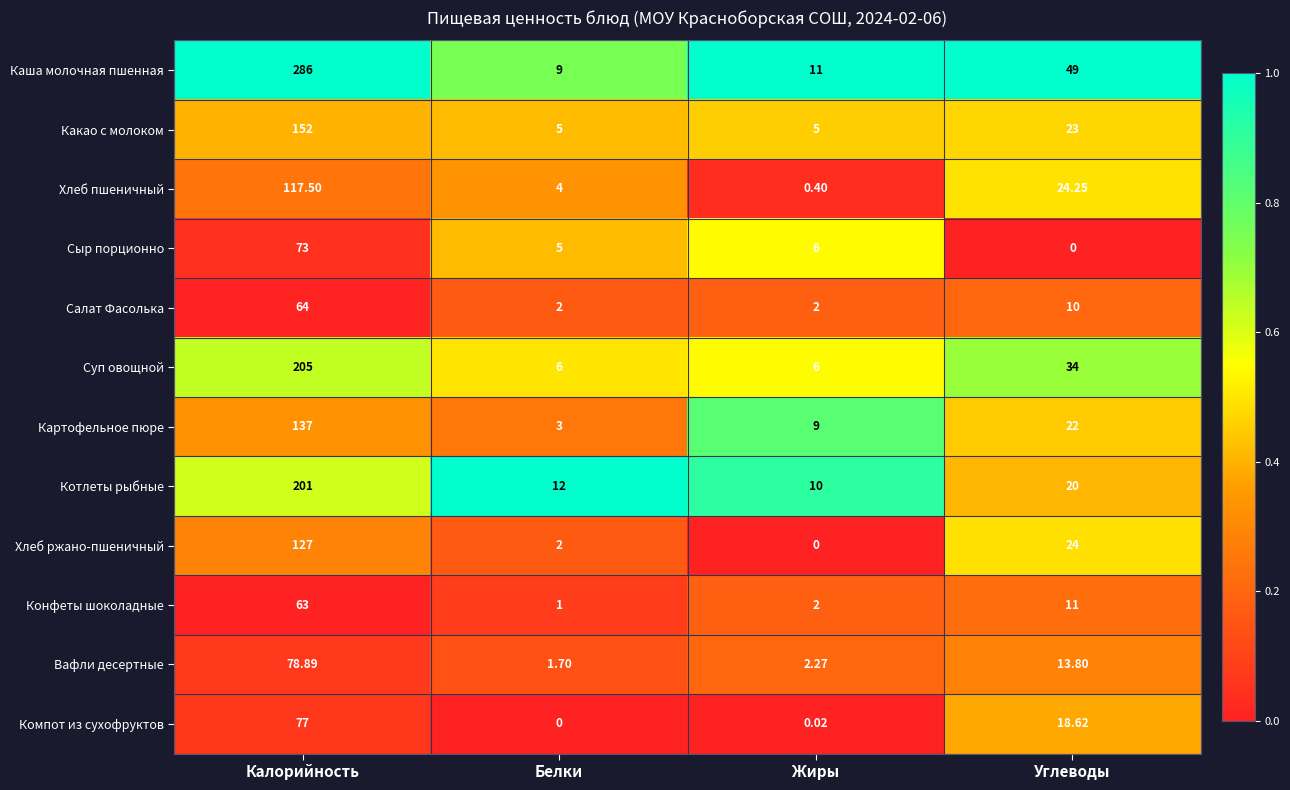

At which label is Картофельное пюре closest to 70?

Углеводы